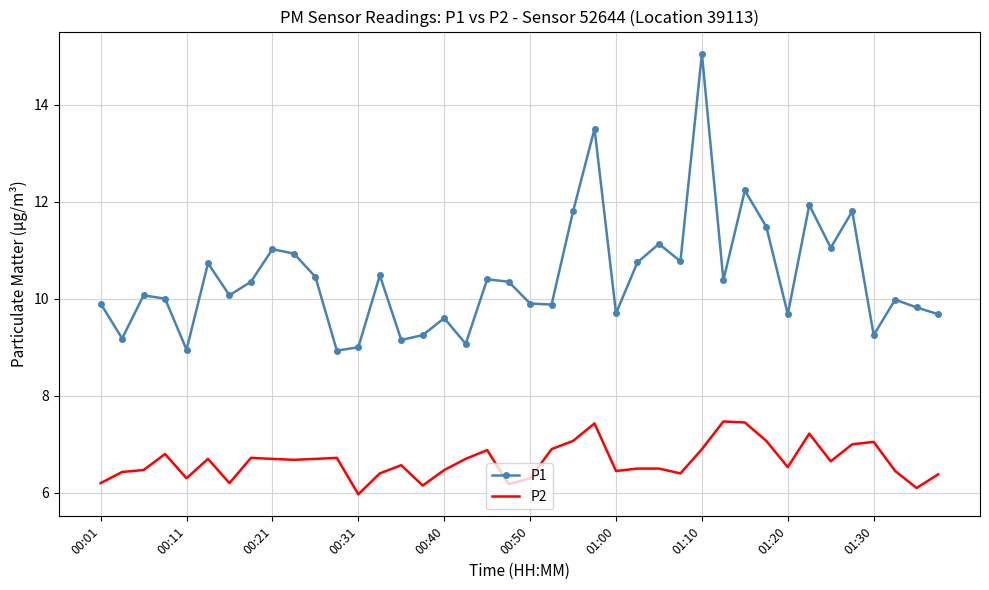

List the series in order of their overall mean, highest first.

P1, P2